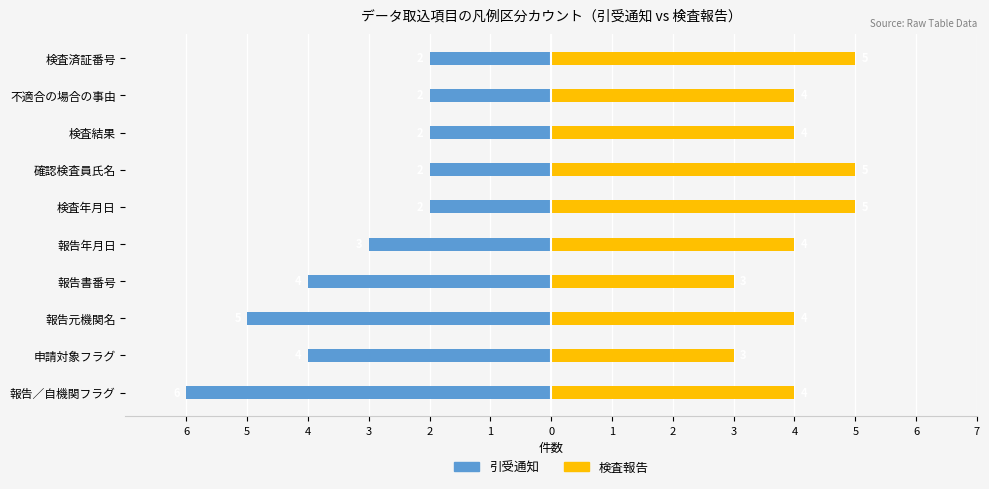

The 検査報告 series shows 1 at 申請対象フラグ. True or false?

False